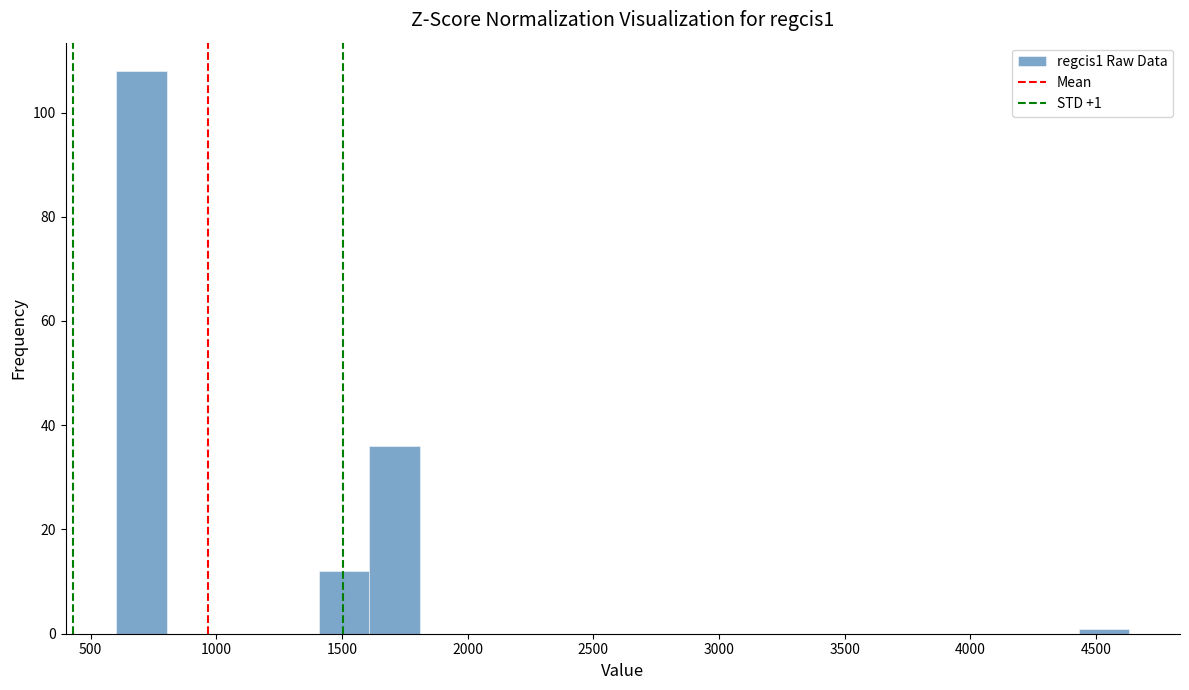

Which range on the x-axis has the tallest bar?

600 to 800